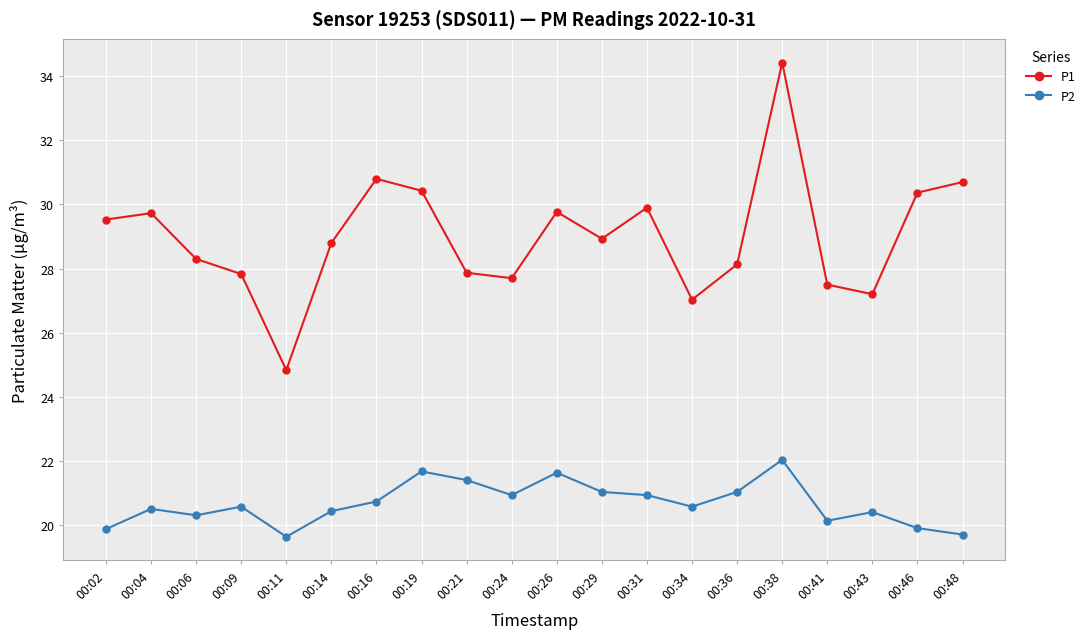

At which category is the sum across all series the highest?

00:38